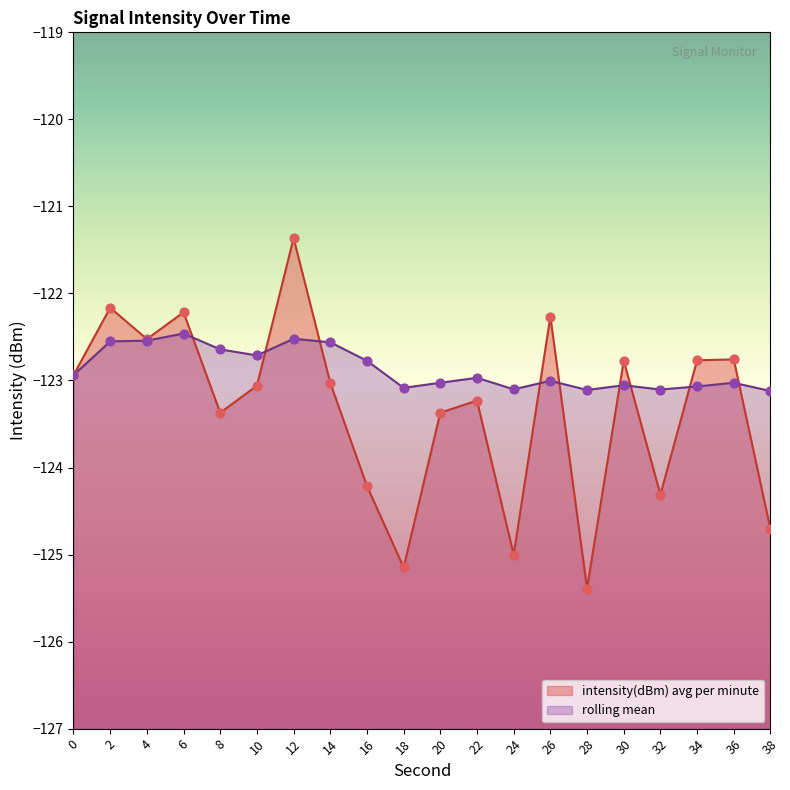

Which series has the widest spread of Y values?

intensity(dBm) avg per minute